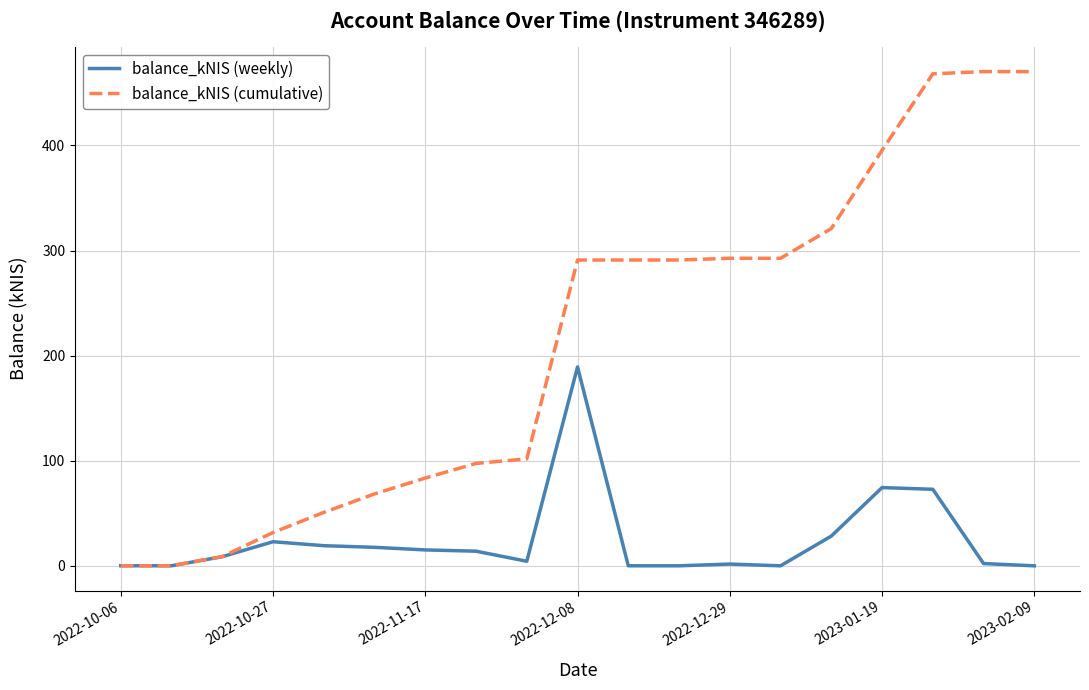

Which series has the largest total across all categories?

balance_kNIS (cumulative)